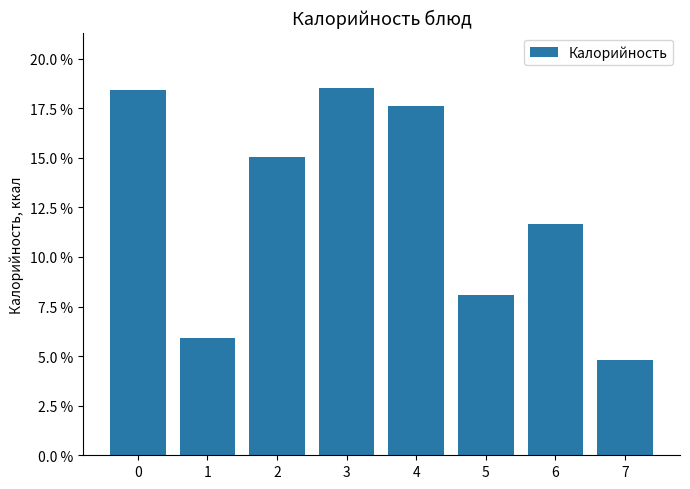

What is the value of the 6th bar from the left?

0.1